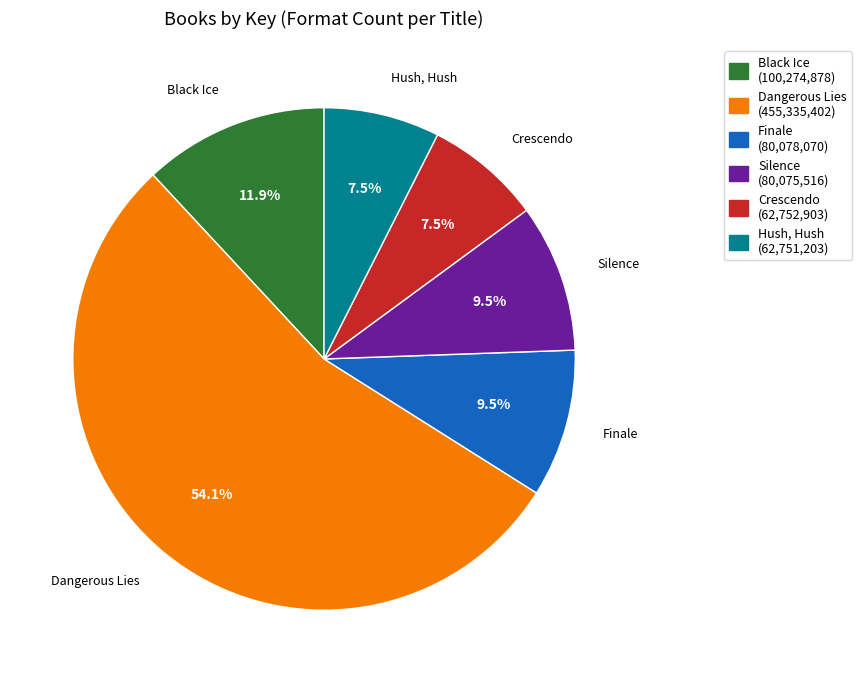

Which category has the biggest portion of the pie?

Dangerous Lies